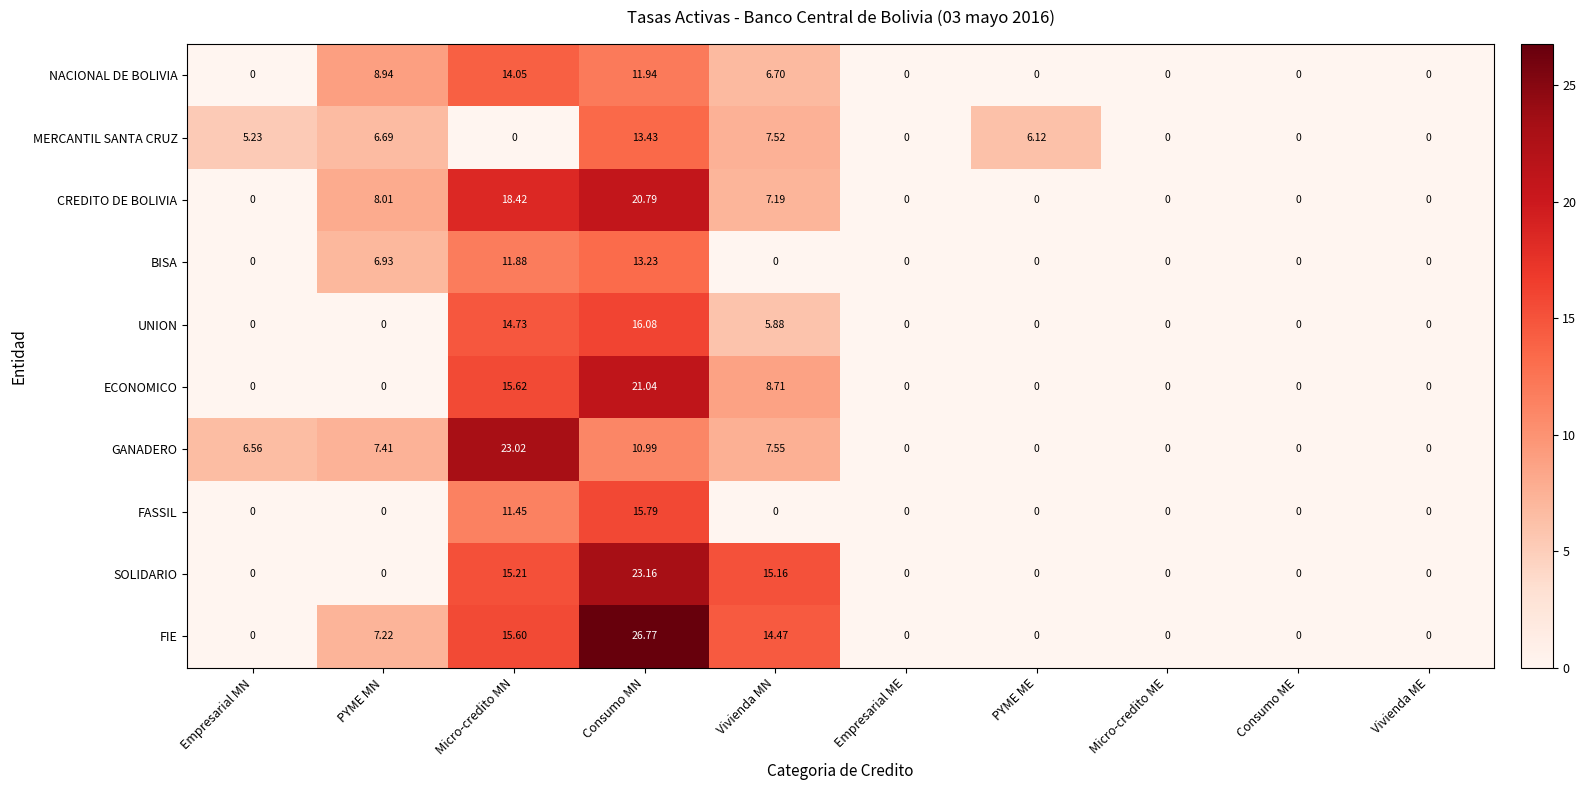

Where is GANADERO nearest to the value 11?

Consumo MN